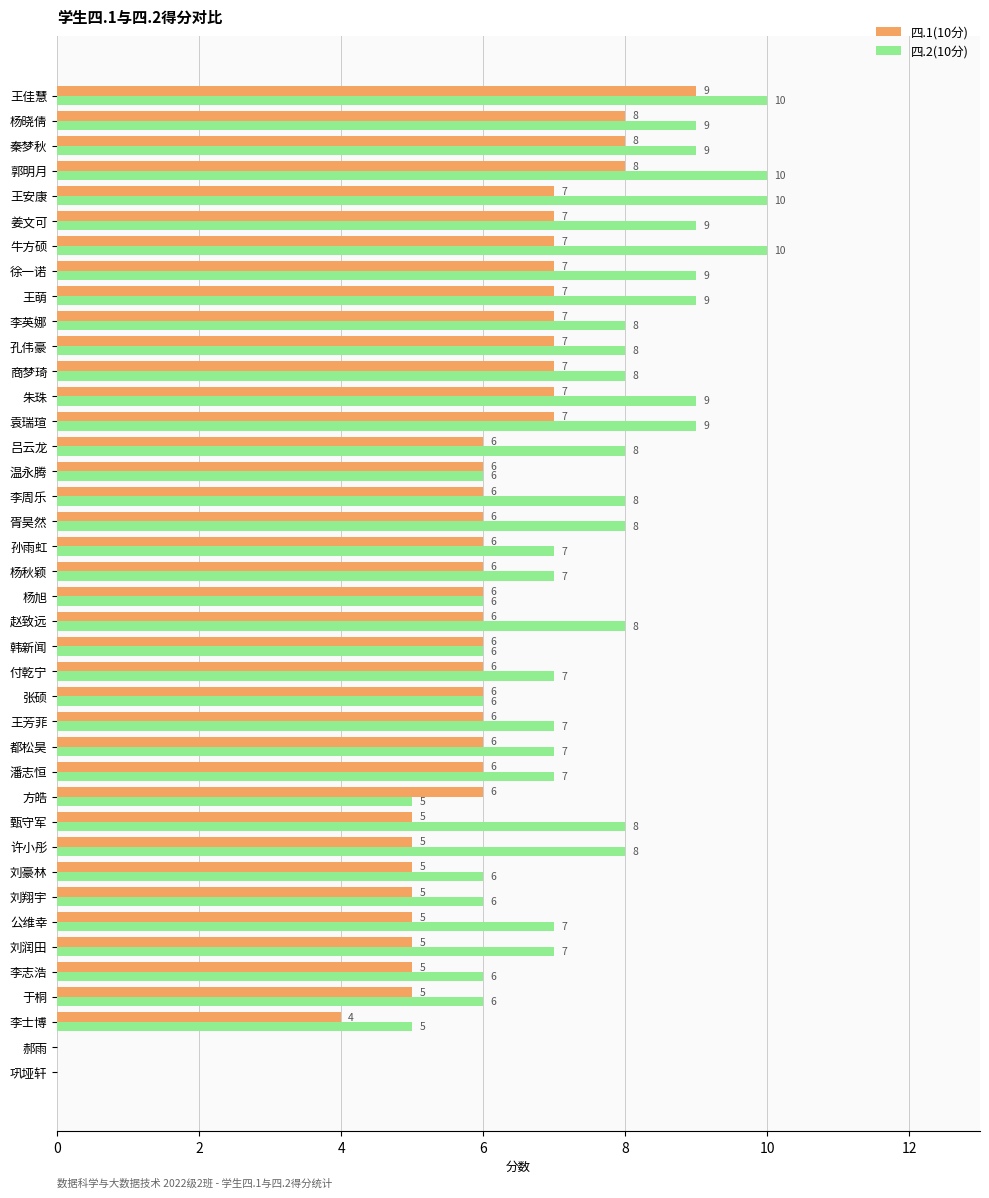

At which category is the sum across all series the highest?

王佳慧